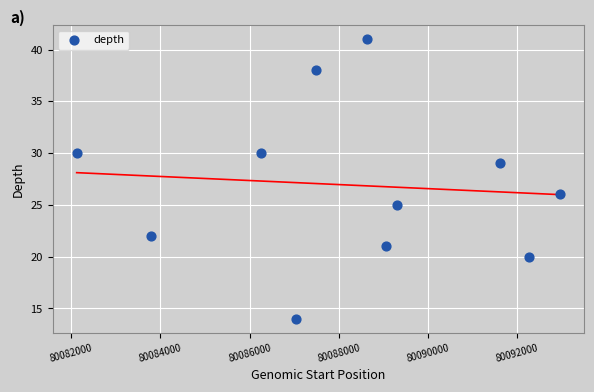

What Y value in the scatter plot is closest to 27?

26